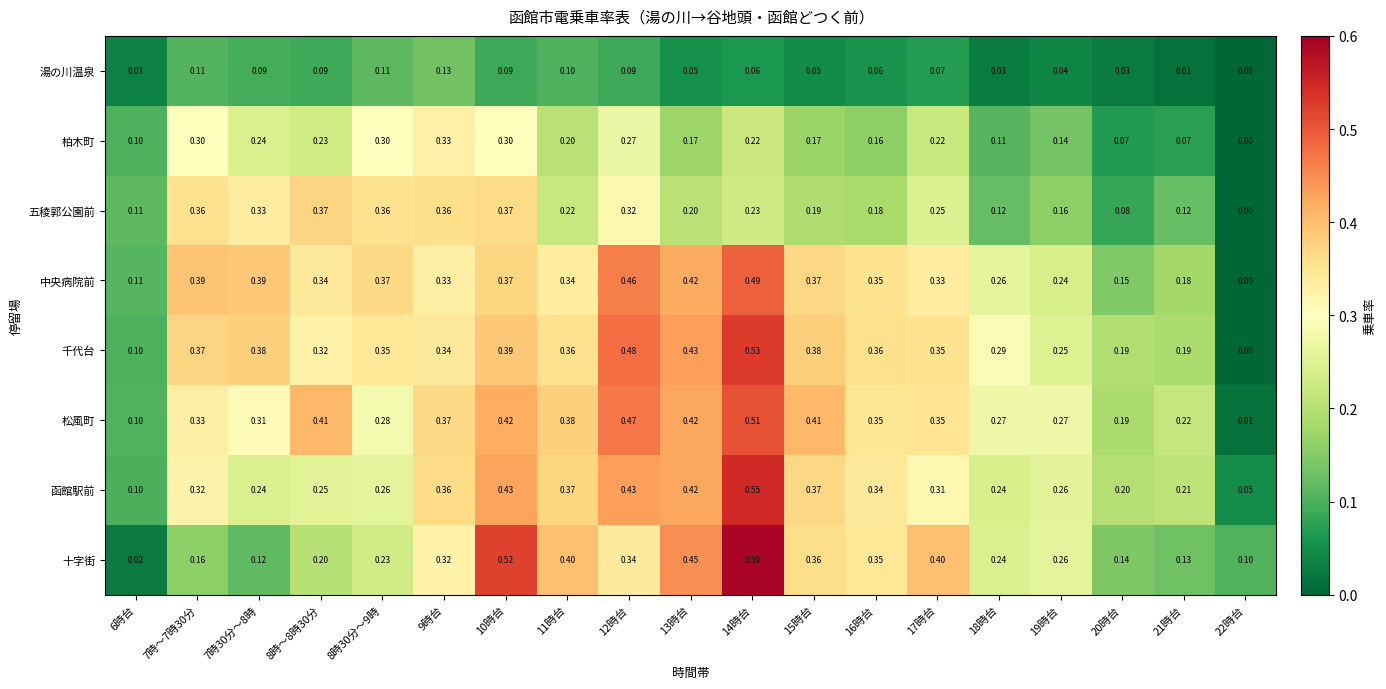

List the series in order of their peak value, lowest first.

湯の川温泉, 柏木町, 五稜郭公園前, 中央病院前, 松風町, 千代台, 函館駅前, 十字街